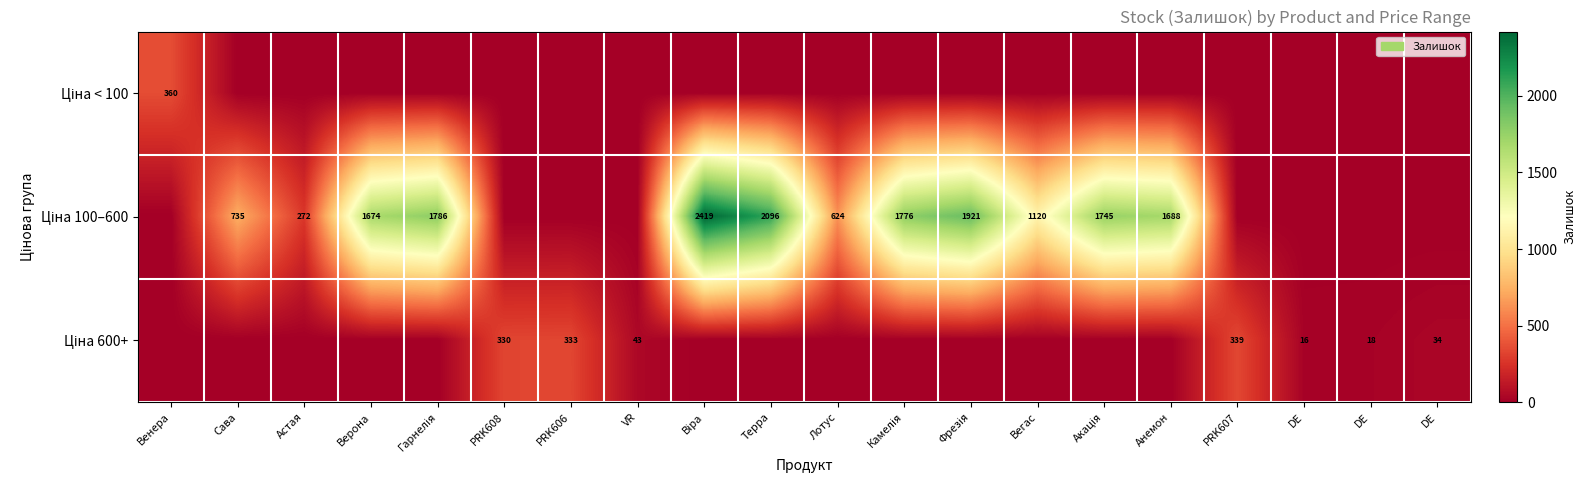

At which category is the sum across all series the highest?

Віра